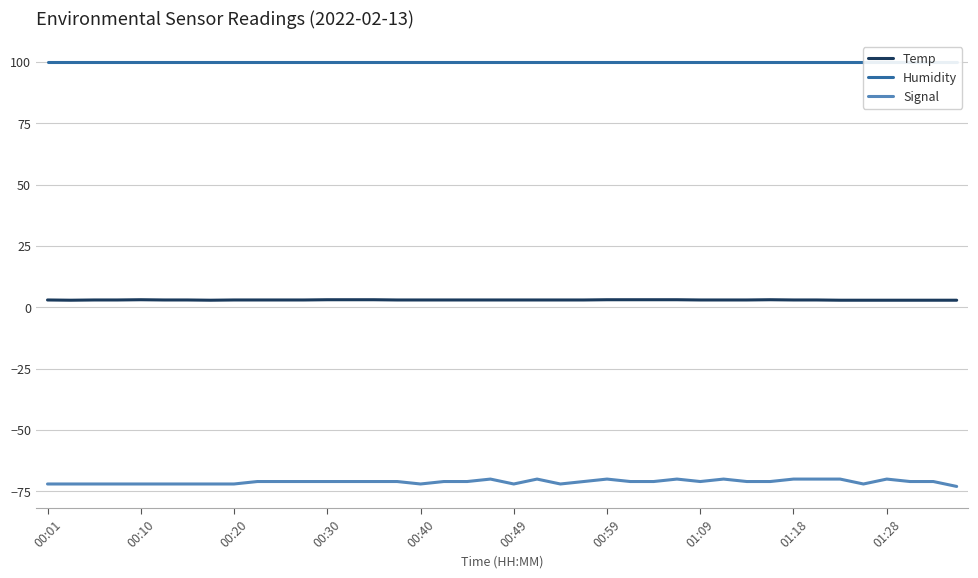

At how many categories does at least one series exceed 16?

40